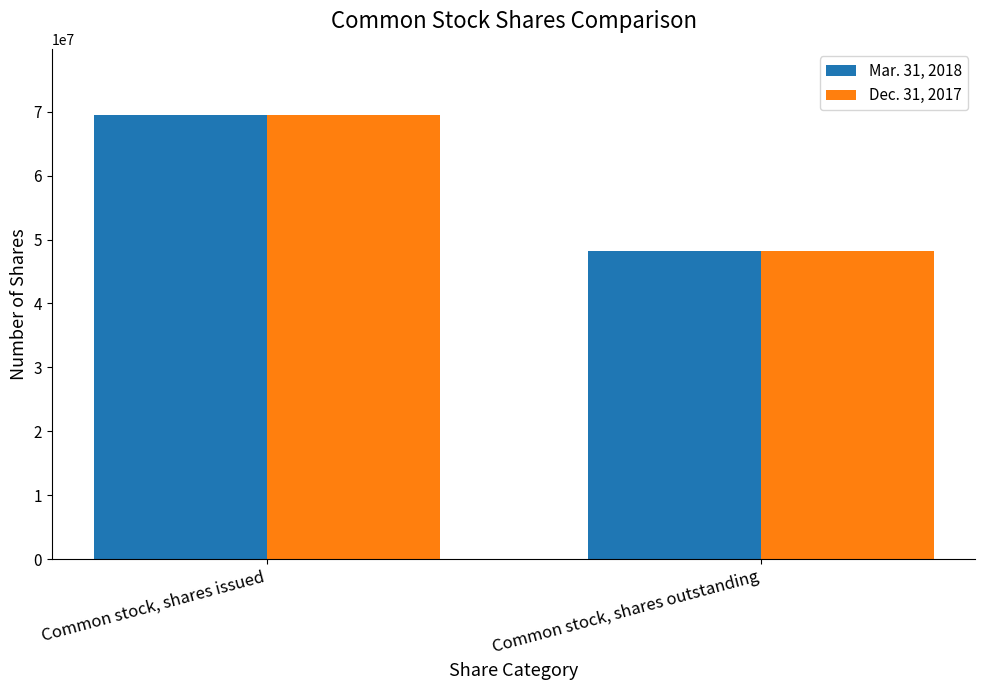

What position from the right is Common stock, shares issued?

2